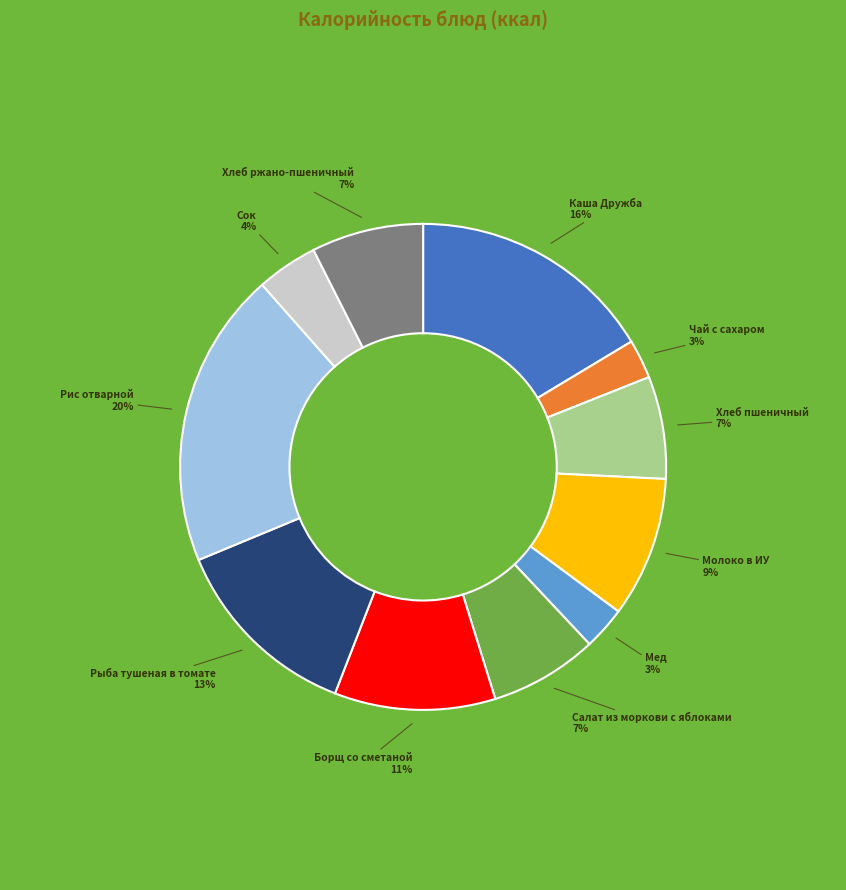

Which slice is the largest?

Рис отварной